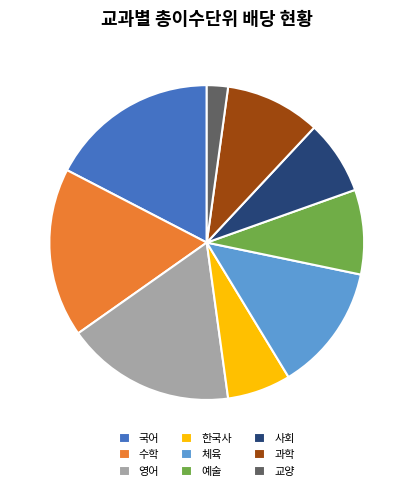

True or false: 국어 accounts for 17% of the total.

True